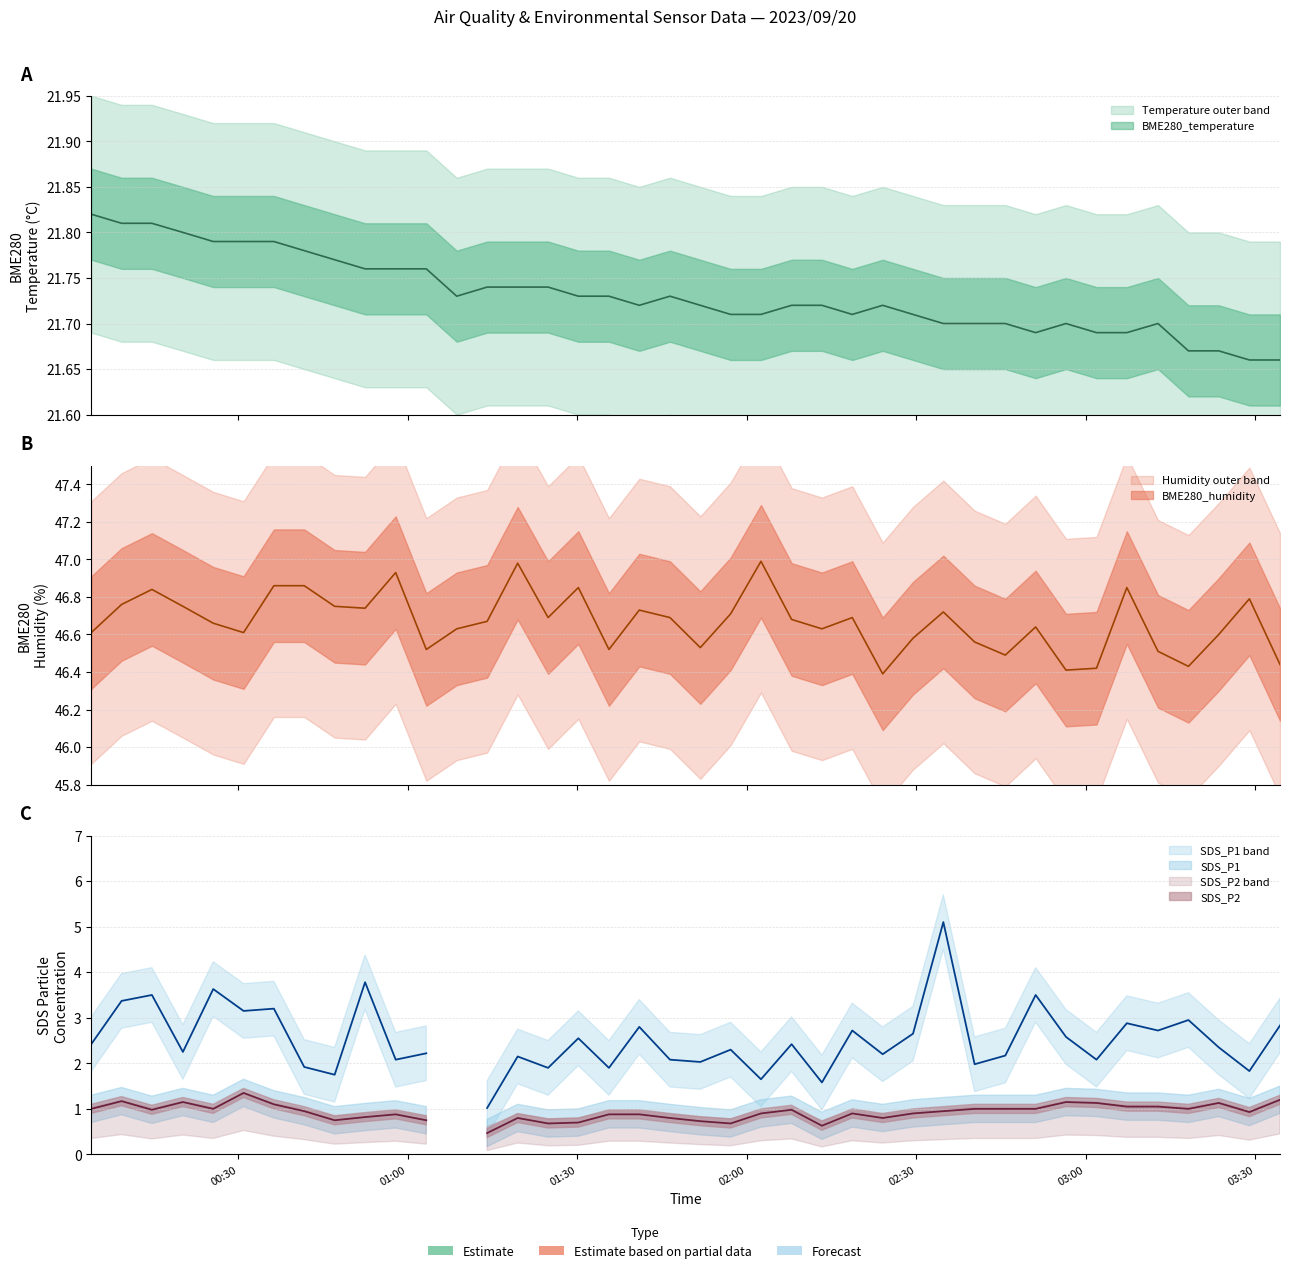

The value of BME280_temperature at 8 is 14.2. True or false?

False